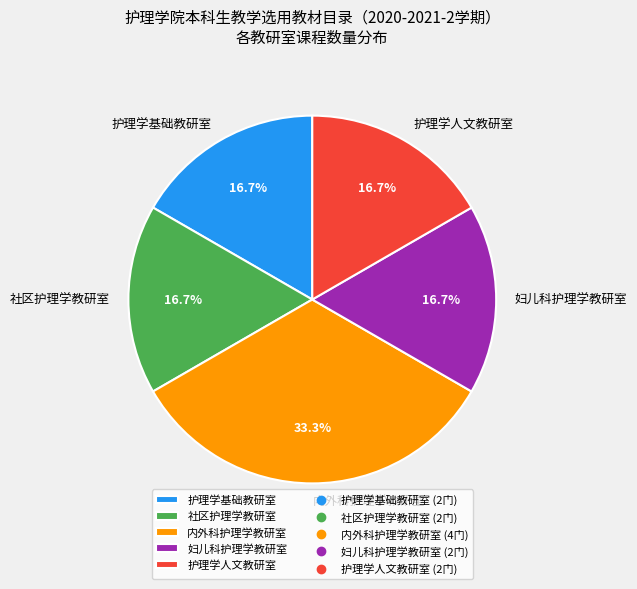

Combined, what portion of the pie is 妇儿科护理学教研室 and 内外科护理学教研室?

50.0%